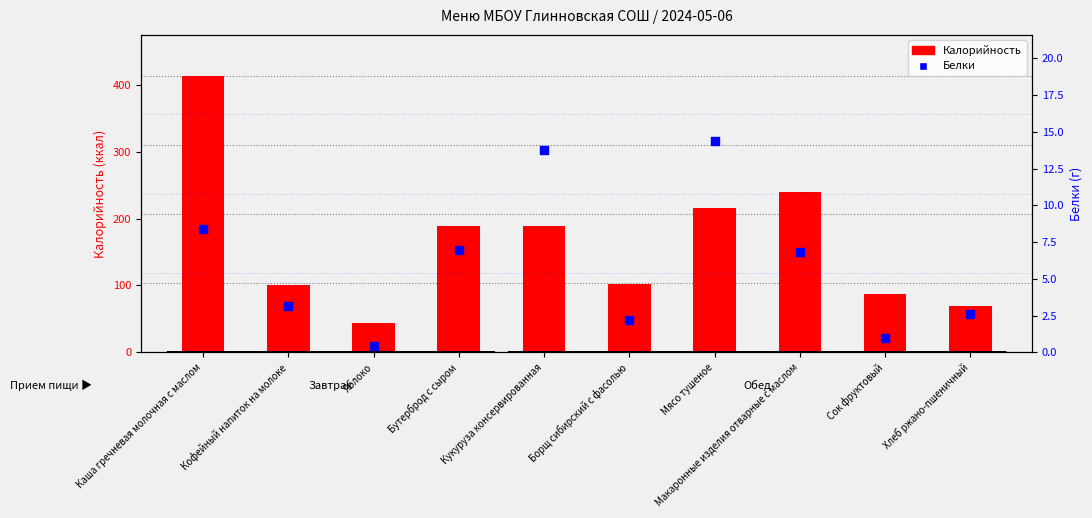

Which series has the largest total across all categories?

Калорийность